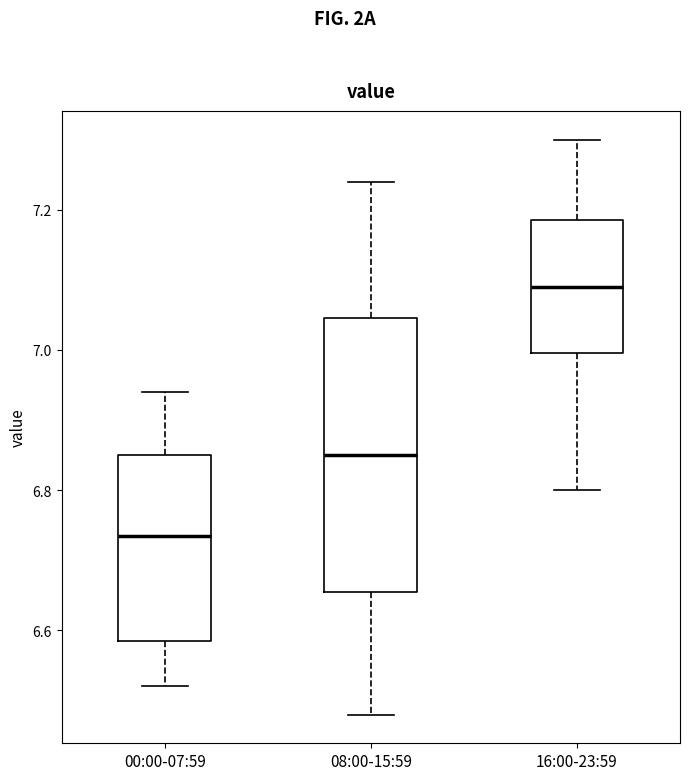

Where does the lower whisker of the box for 08:00-15:59 end on the y-axis? The values are not printed on the chart, so give them approximately, as read against the axis.

6.48